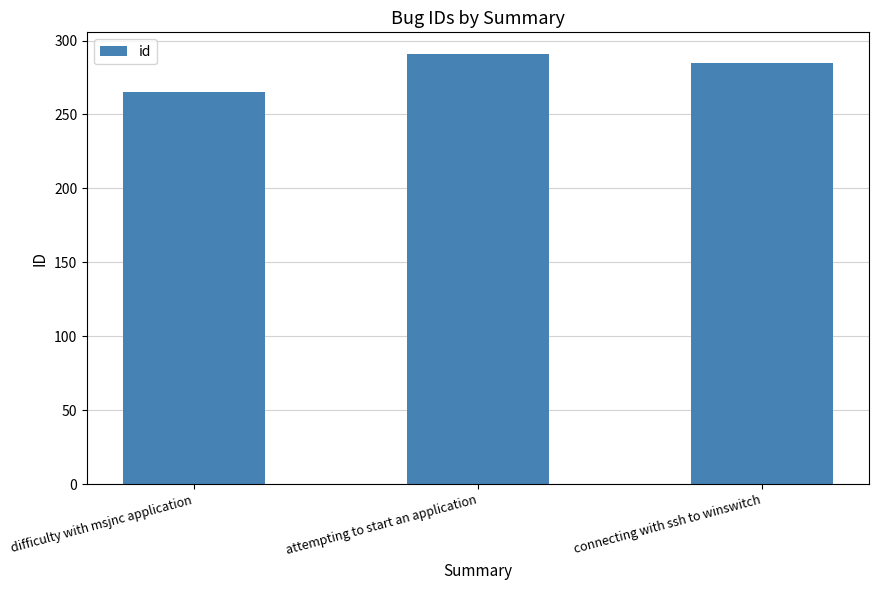

Between connecting with ssh to winswitch and difficulty with msjnc application, which is larger?

connecting with ssh to winswitch